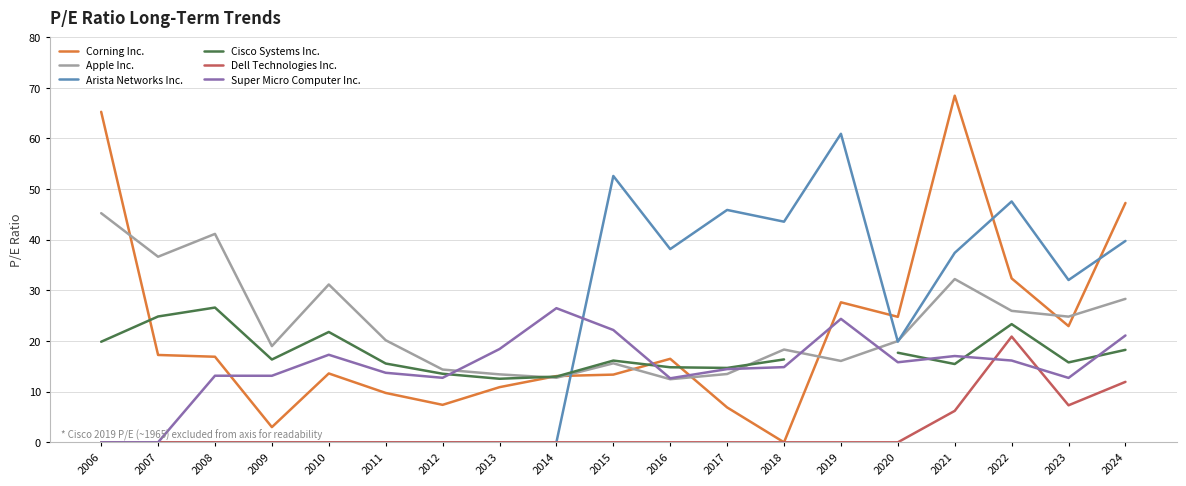

Rank the categories by Apple Inc. value from lowest to highest.

2016, 2014, 2013, 2017, 2012, 2015, 2019, 2018, 2009, 2020, 2011, 2023, 2022, 2024, 2010, 2021, 2007, 2008, 2006